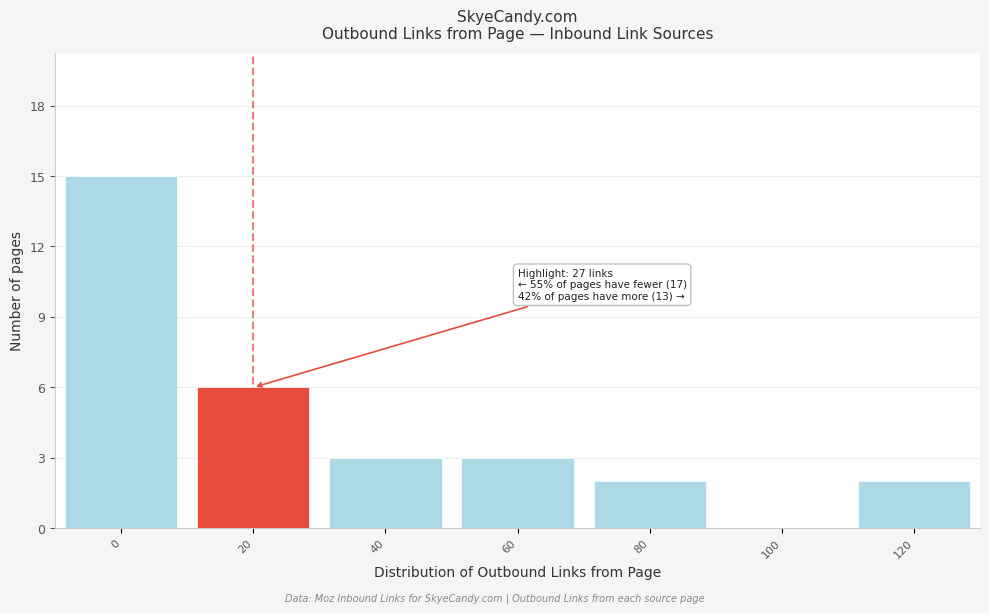

Reading right to left, list all the values displayed in this chart.

120=2	100=0	80=2	60=3	40=3	20=6	0=15